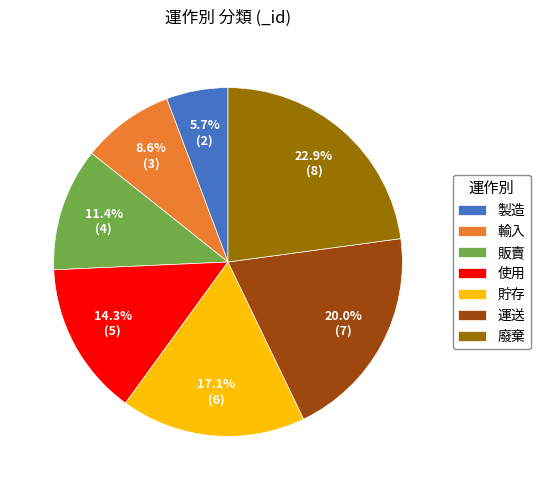

Which has a higher value, 廢棄 or 運送?

廢棄